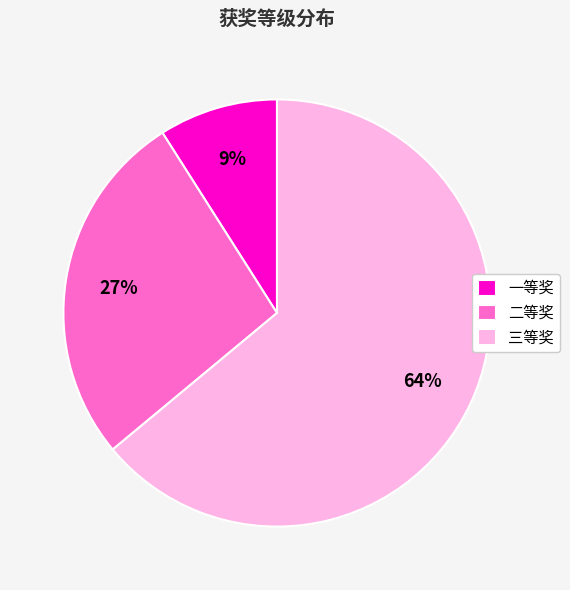

Which slice is the smallest?

一等奖